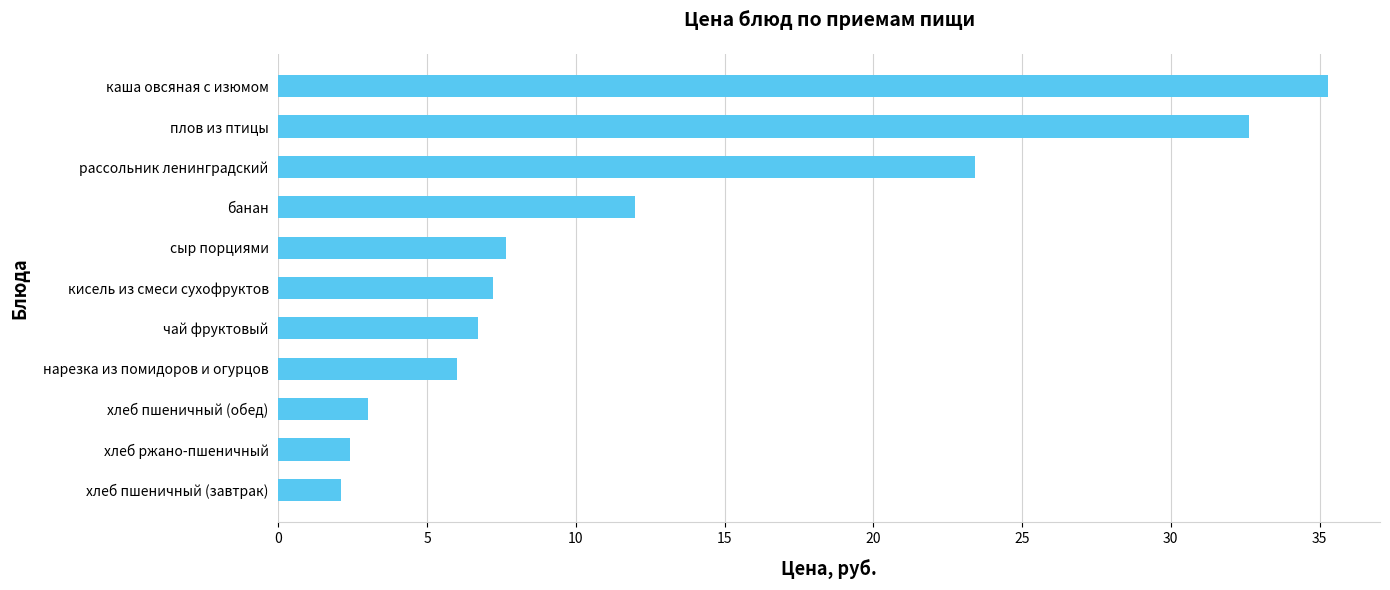

Which has a higher value, банан or сыр порциями?

банан